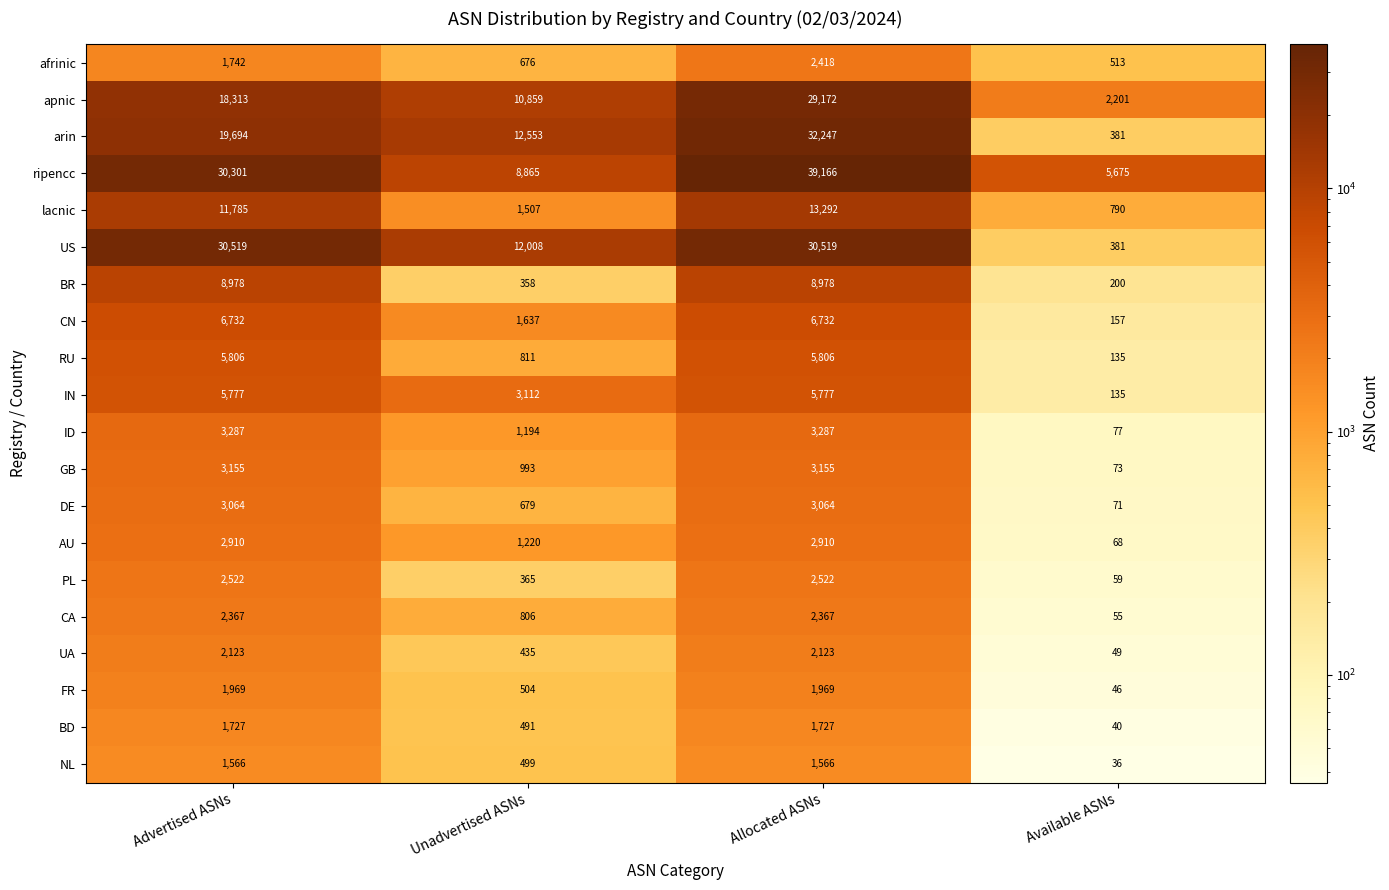

What is the difference between the highest and lowest values at Advertised ASNs?

28953